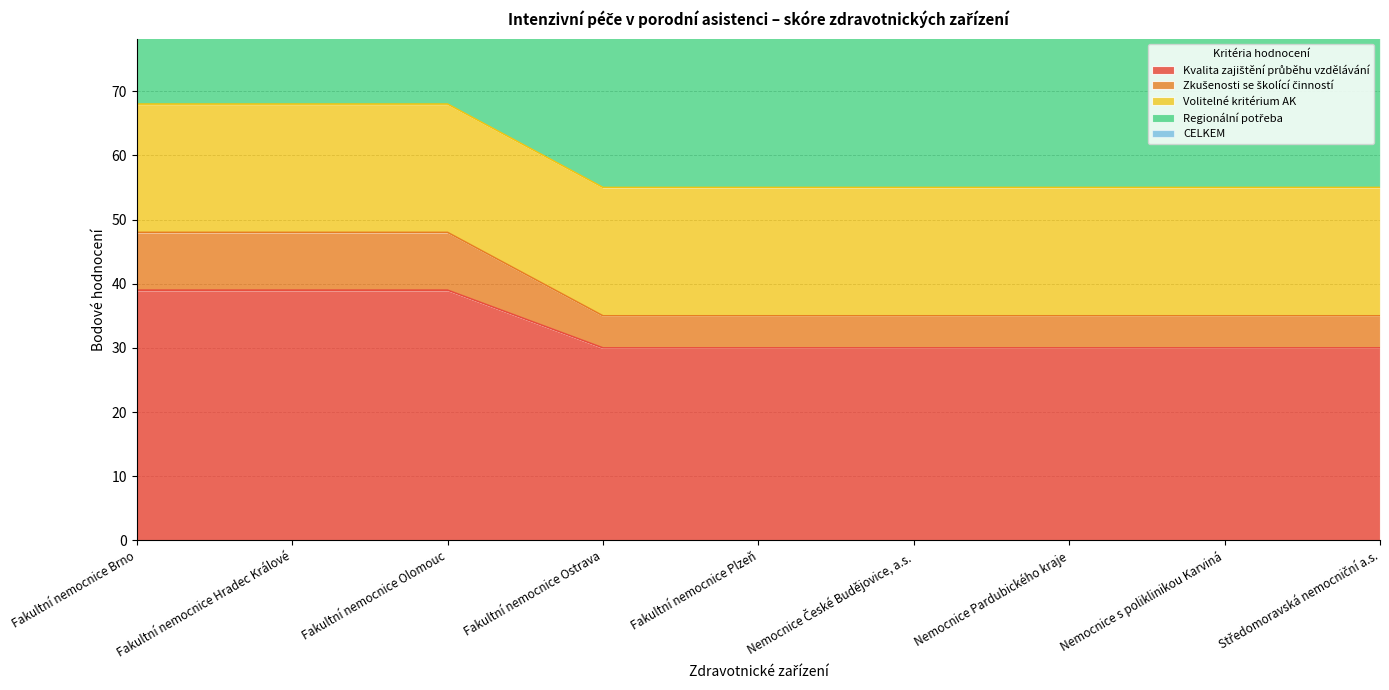

How many Kvalita zajištění průběhu vzdělávání values are between 30 and 39?

9